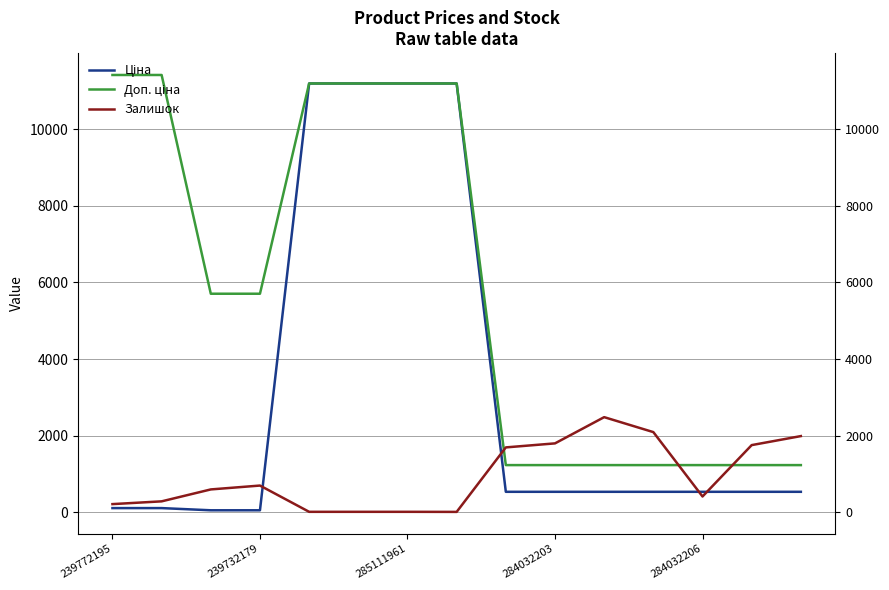

Is it true that Доп. ціна equals 1235.4 at 8?

True